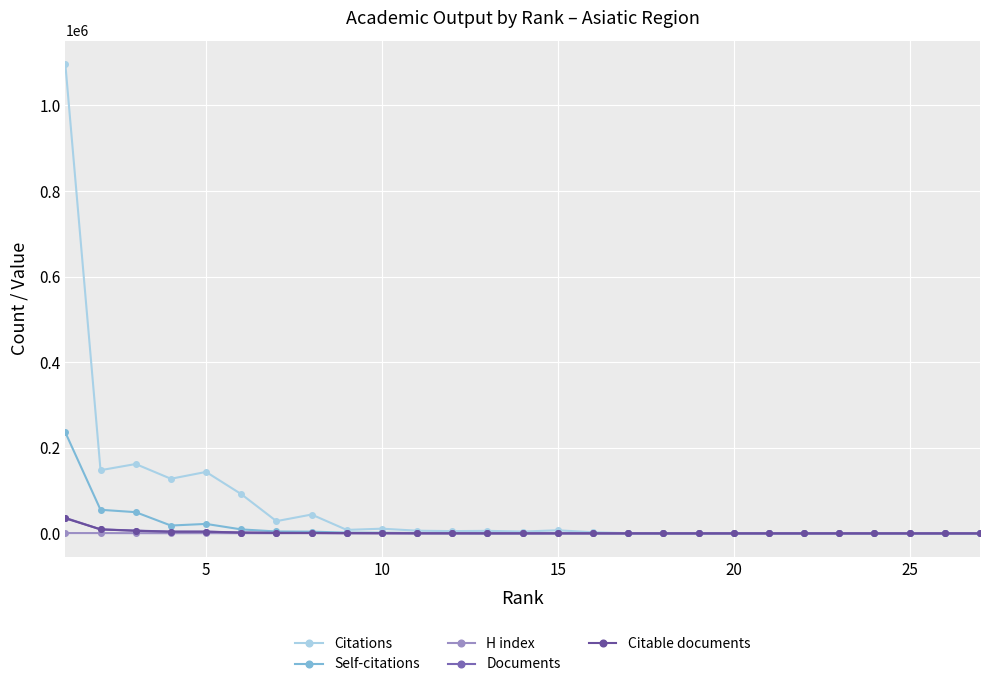

True or false: Documents and Citations cross at least once.

False